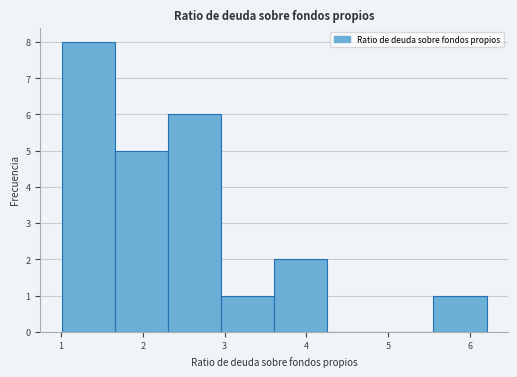

Reading left to right, list every bar in this chart as the range it spans on the x-axis followed by its height. Neither the bar edges nor the heights are printed on the chart, so give them approximately, as read against the axes.

1.0 to 1.7: 8
1.7 to 2.3: 5
2.3 to 3.0: 6
3.0 to 3.6: 1
3.6 to 4.3: 2
4.3 to 4.9: 0
4.9 to 5.6: 0
5.6 to 6.2: 1